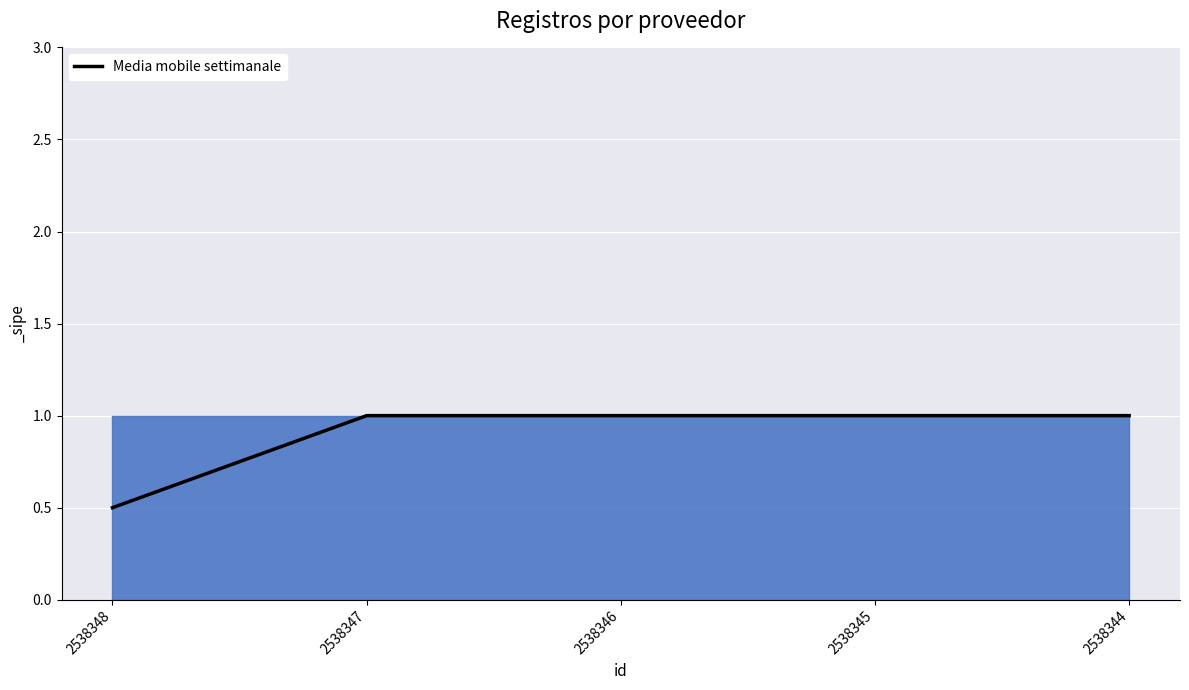

What is the sum of all values?

4.5